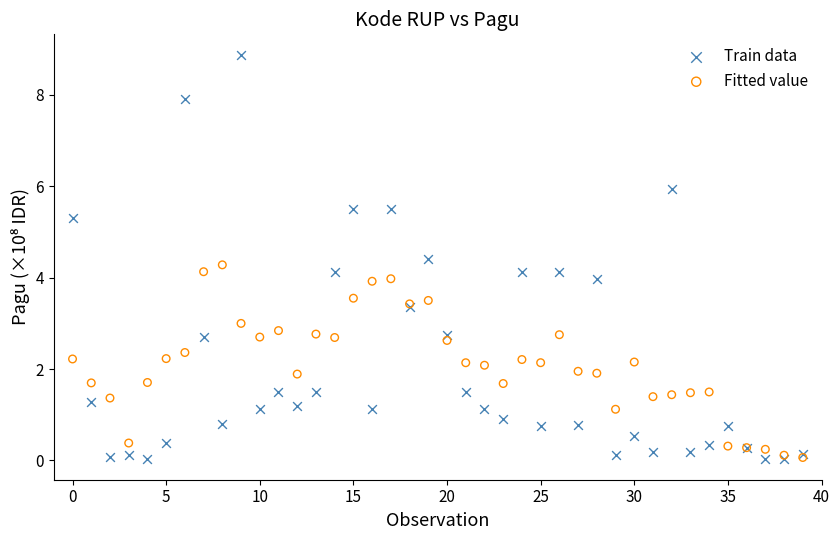

Which series has the widest spread of Y values?

Train data